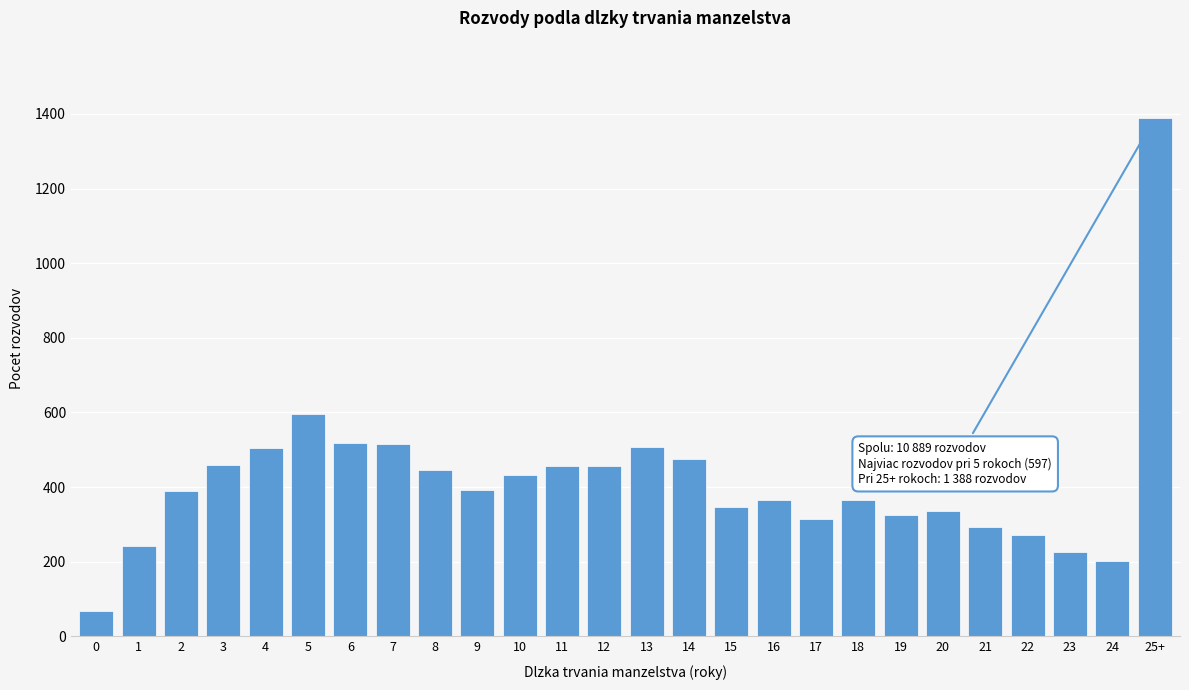

Is it true that the value at 18 is 240?

False